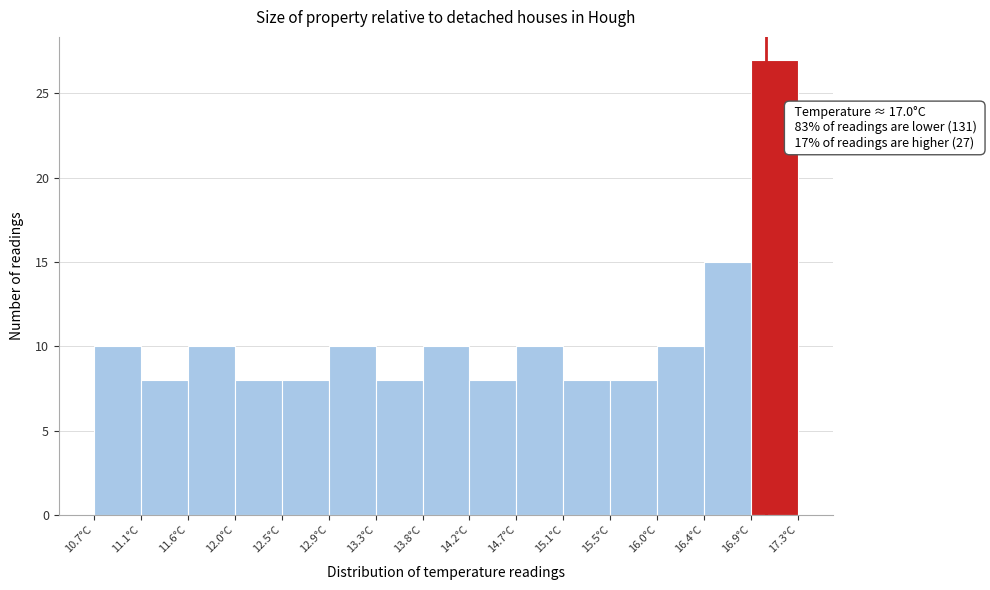

Which range on the x-axis has the tallest bar?

16.86 to 17.30